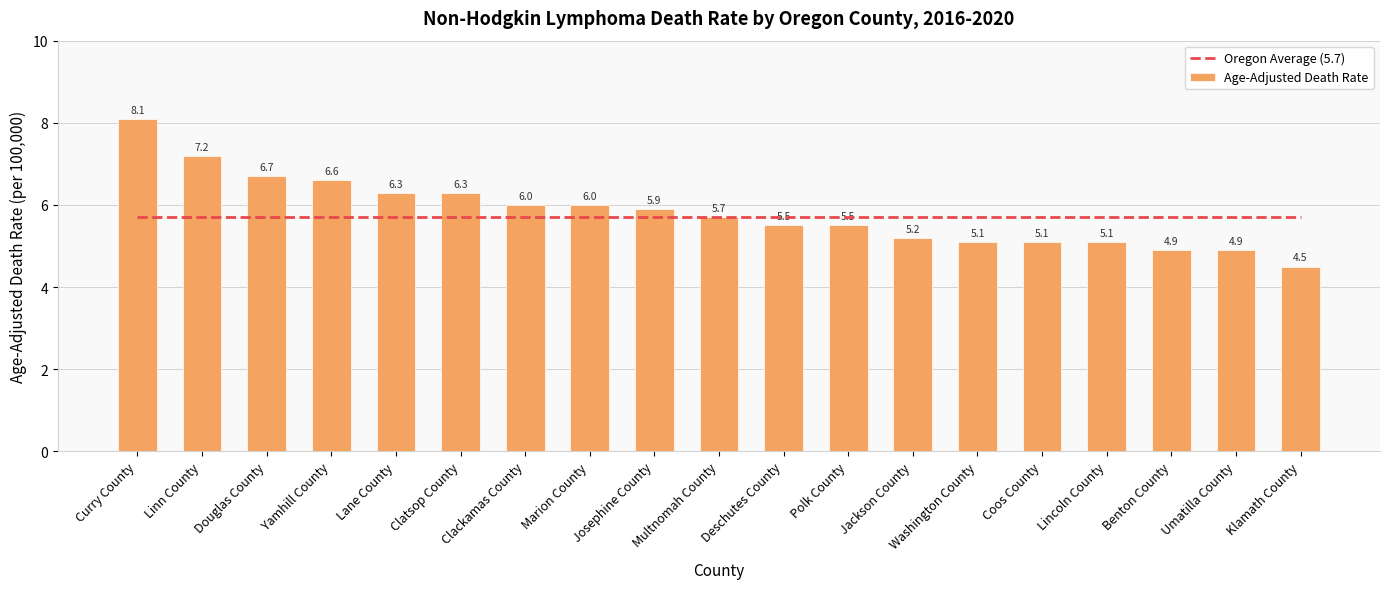

Which series has the widest spread of values?

Age-Adjusted Death Rate